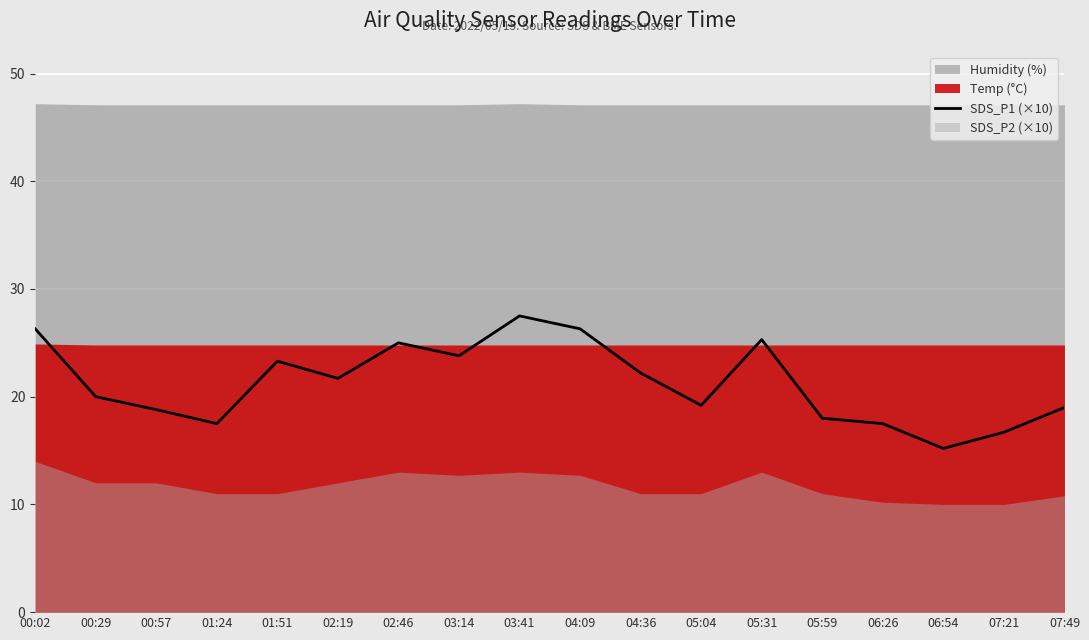

What is the difference between the maximum and minimum values?

12.3